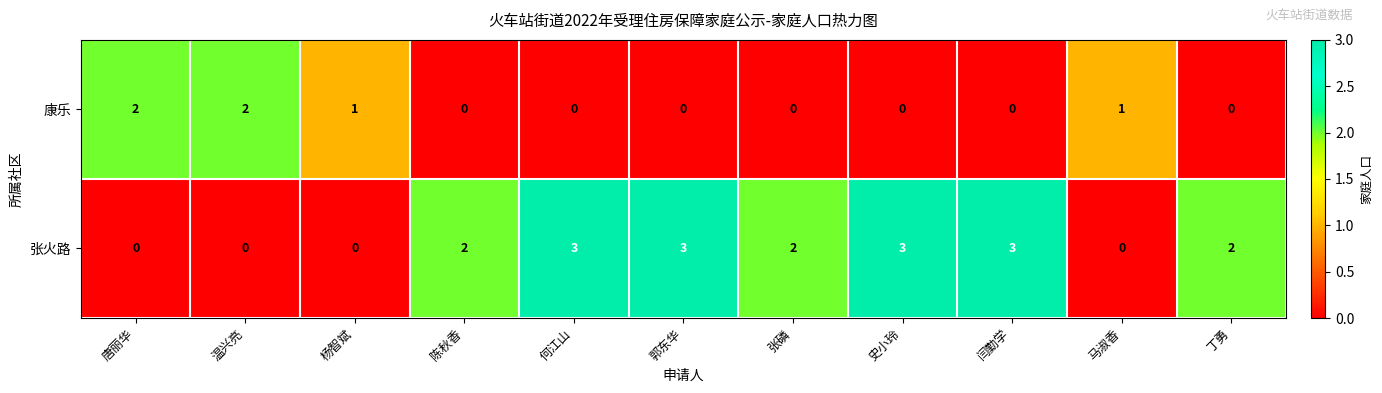

Is it true that 康乐 equals -1 at 陈秋香?

False